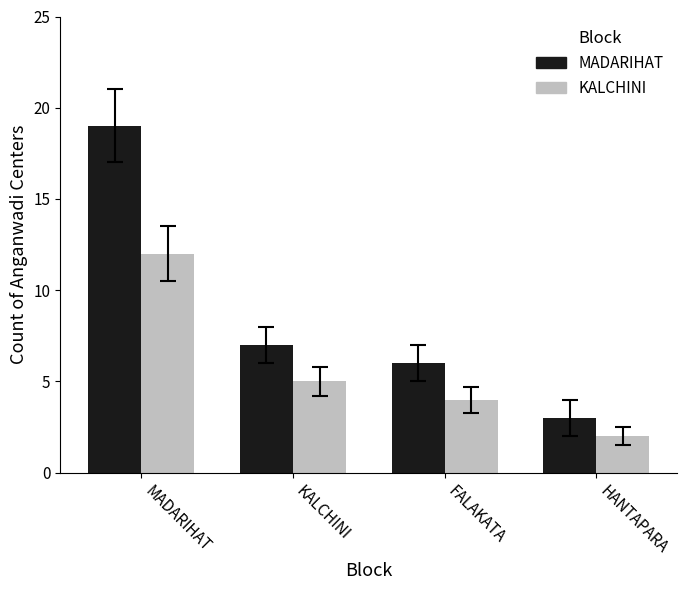

What is the difference between the maximum and second lowest values in the MADARIHAT series?

13